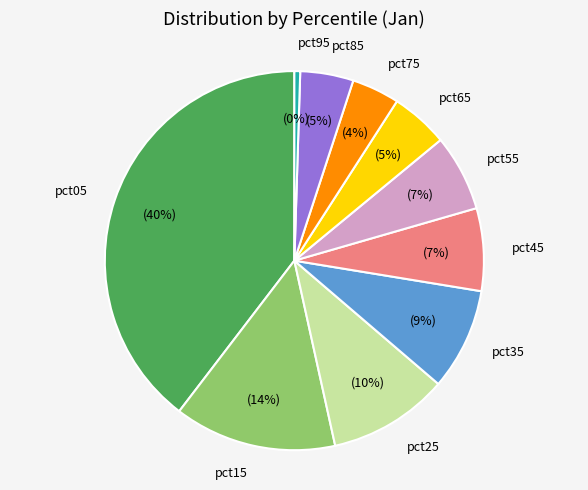

To the nearest percent, what is the combined percentage of pct85 and pct95?

5%